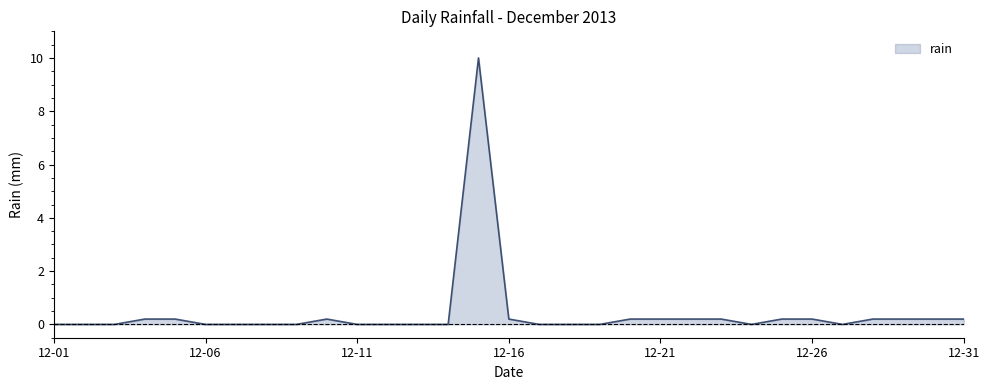

What is the difference between the maximum and minimum values?

10.0